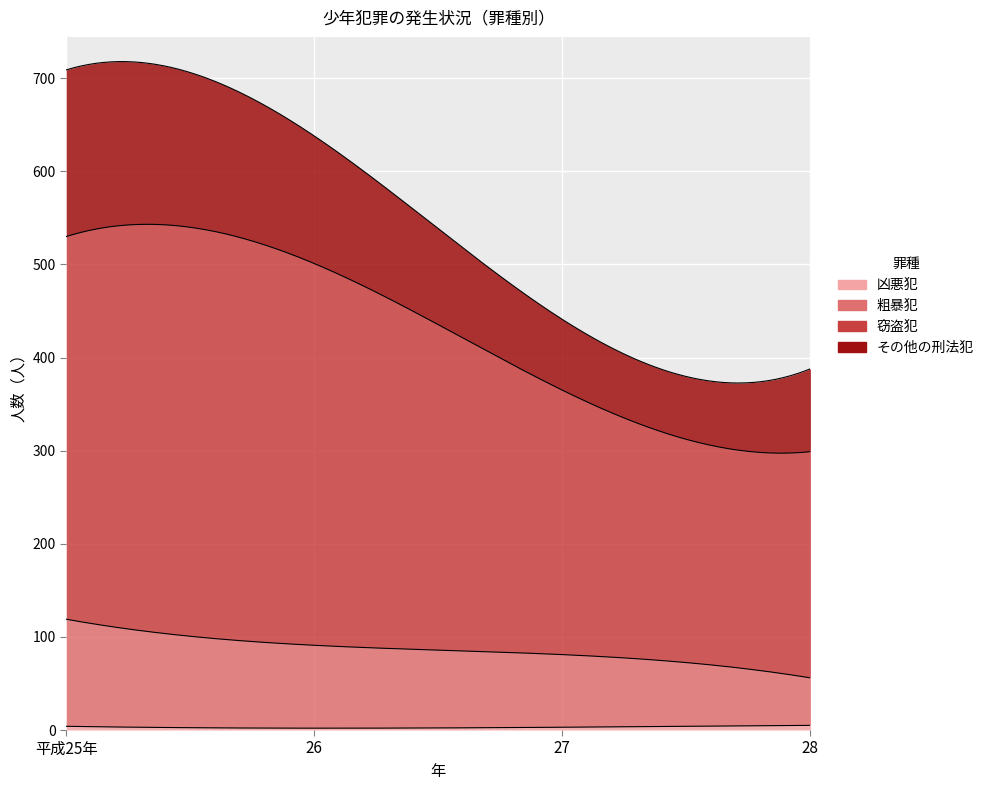

True or false: 粗暴犯 and 窃盗犯 intersect in this chart.

False